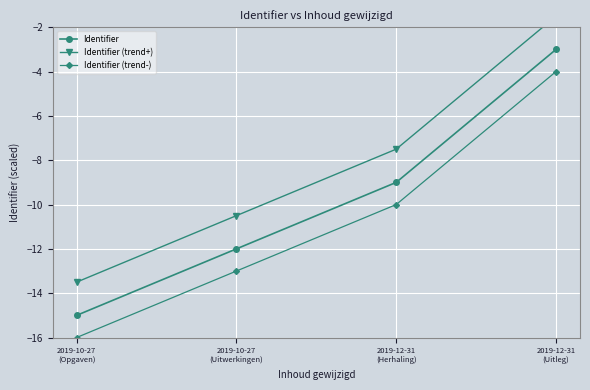

How many lines are shown in the chart?

3